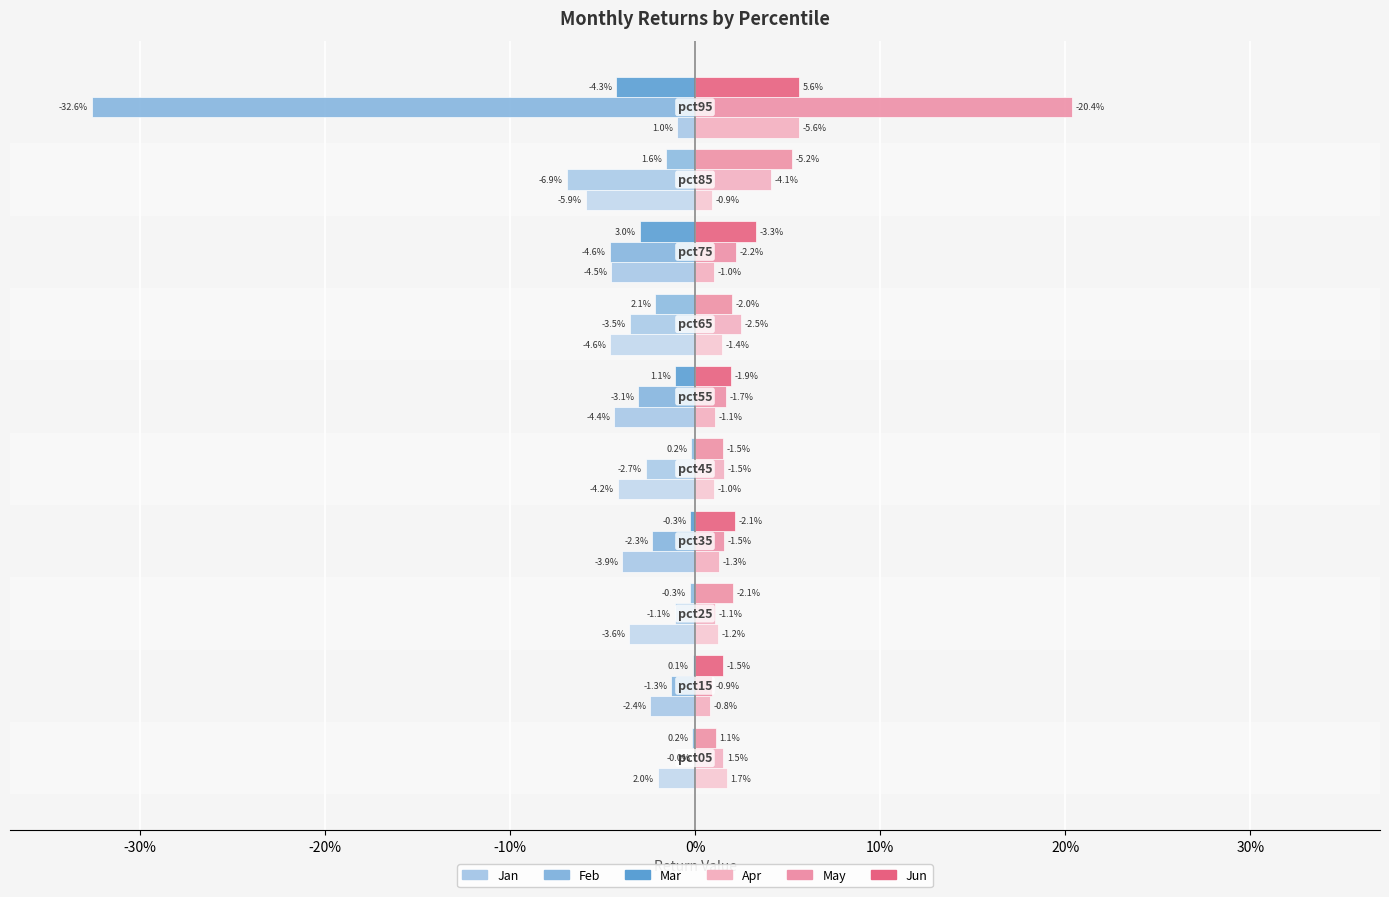

What are all the series names shown in the legend?

Jan, Feb, Mar, Apr, May, Jun